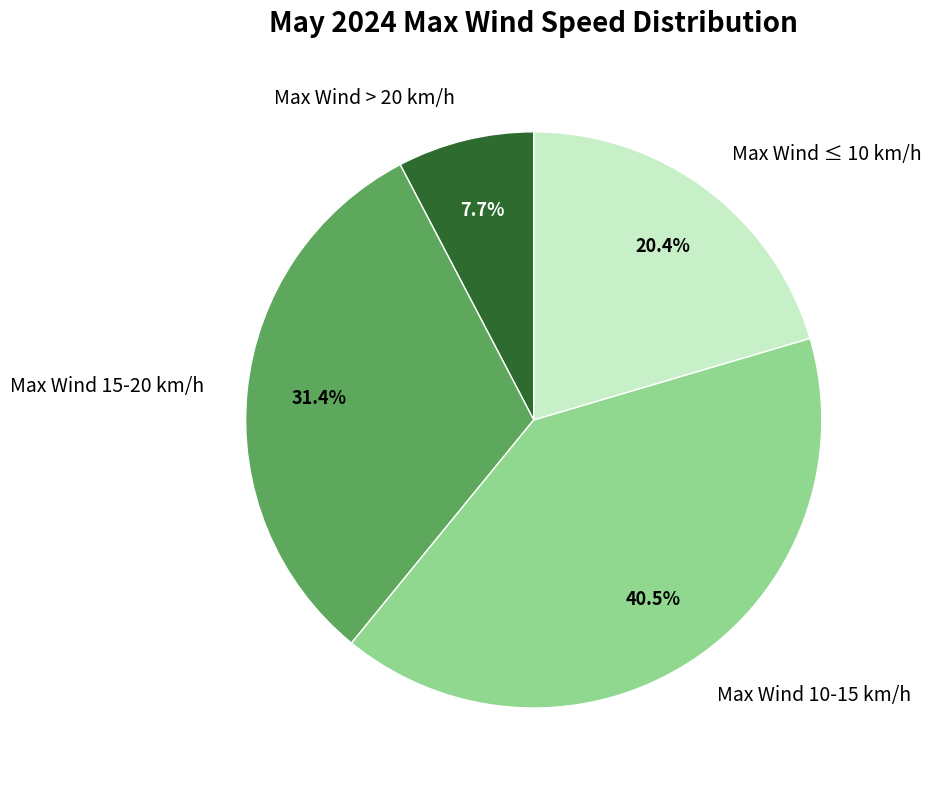

To the nearest percent, what is the difference between the largest and smallest slice percentages?

33%